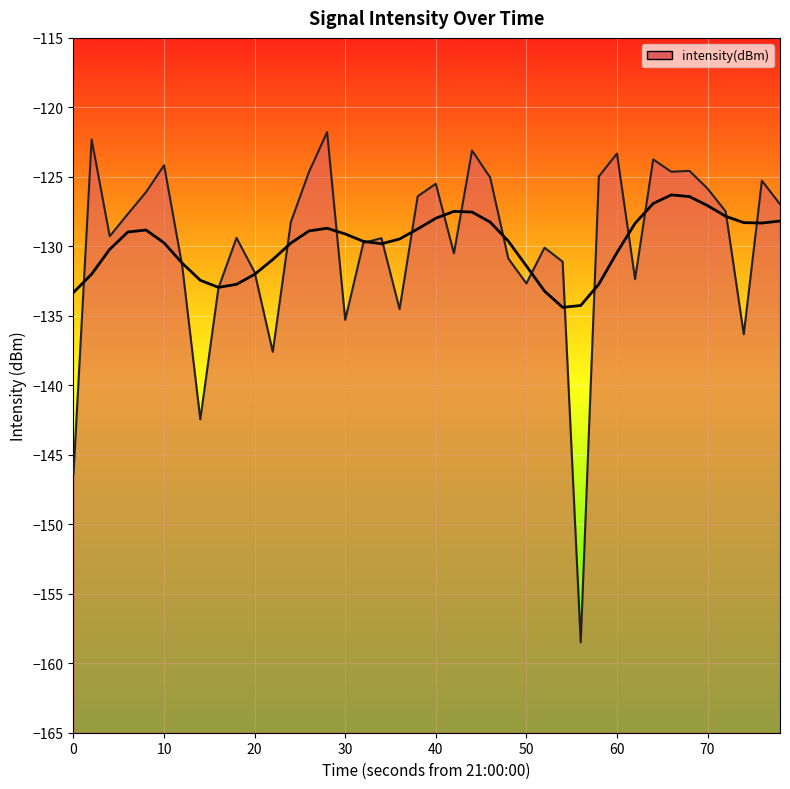

True or false: the data has more than 0 interior local peaks.

True